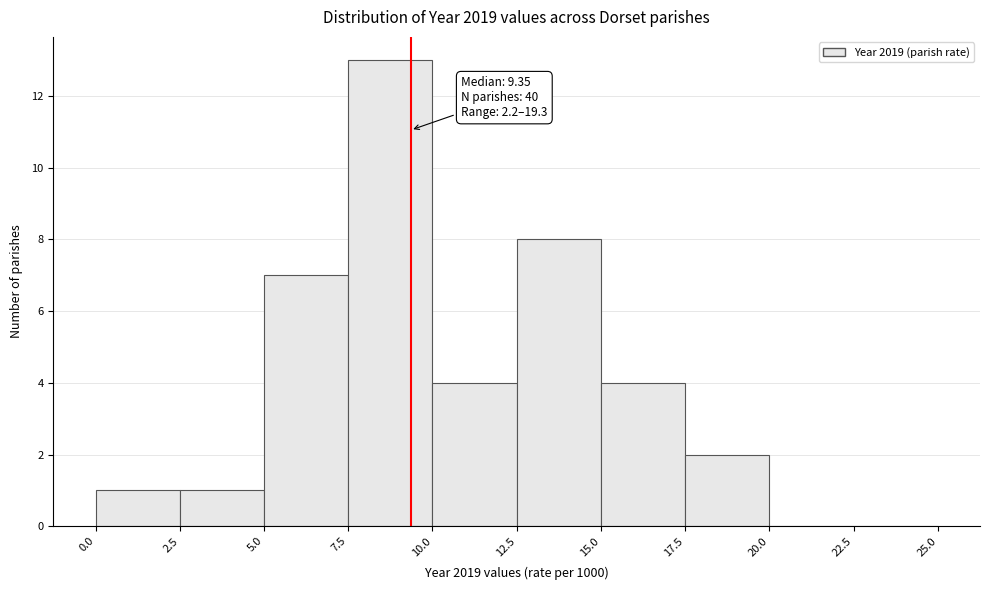

Over which range of the x-axis is the bar tallest?

7.5 to 10.0